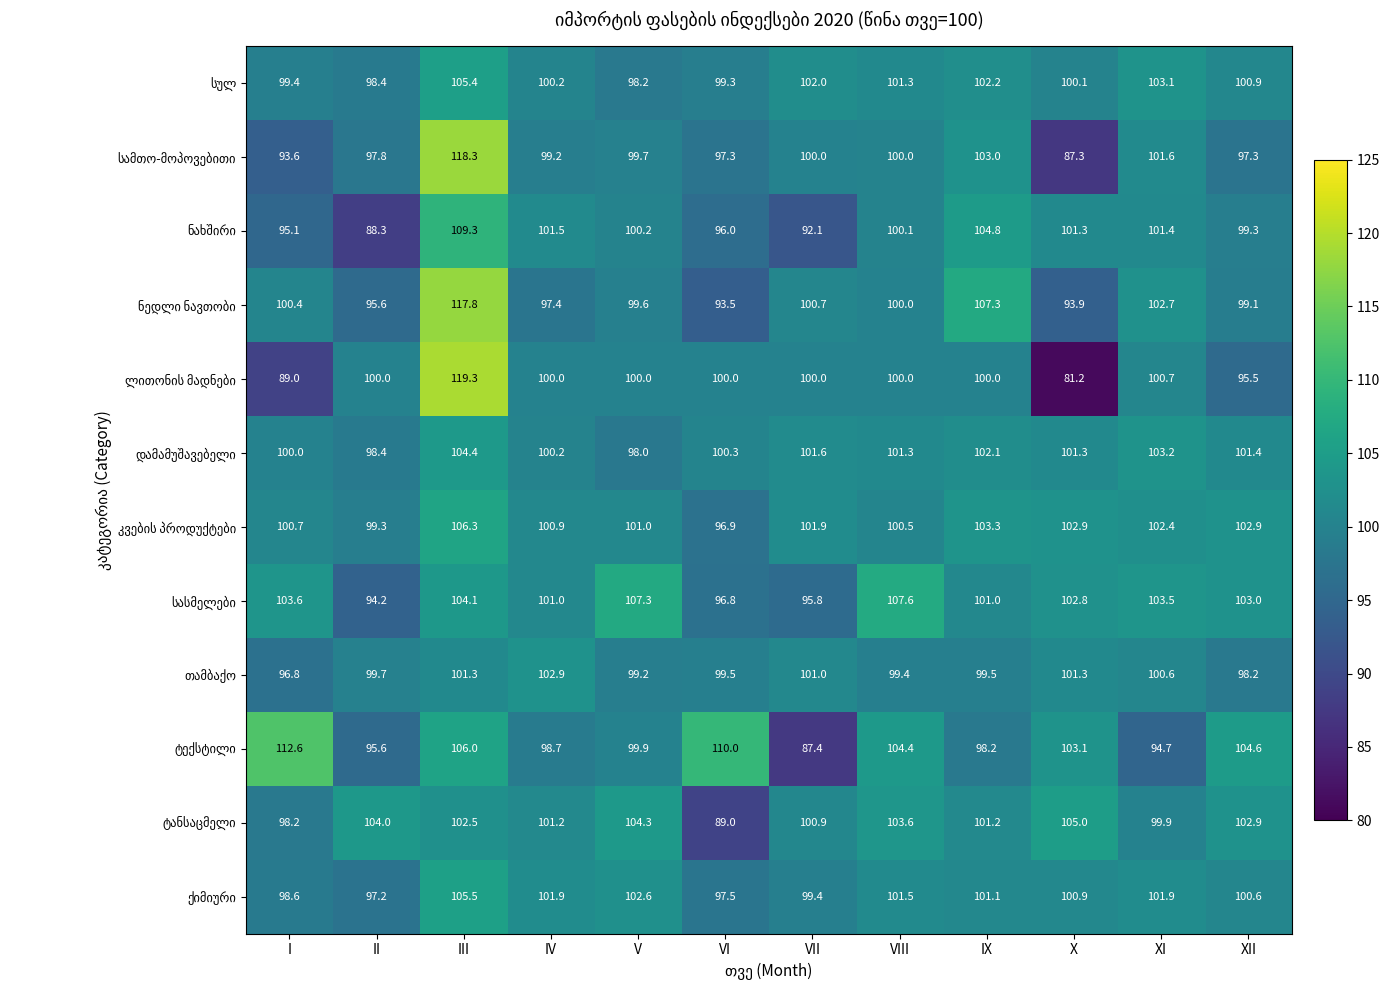

What is the difference between the highest and lowest values at X?

23.8